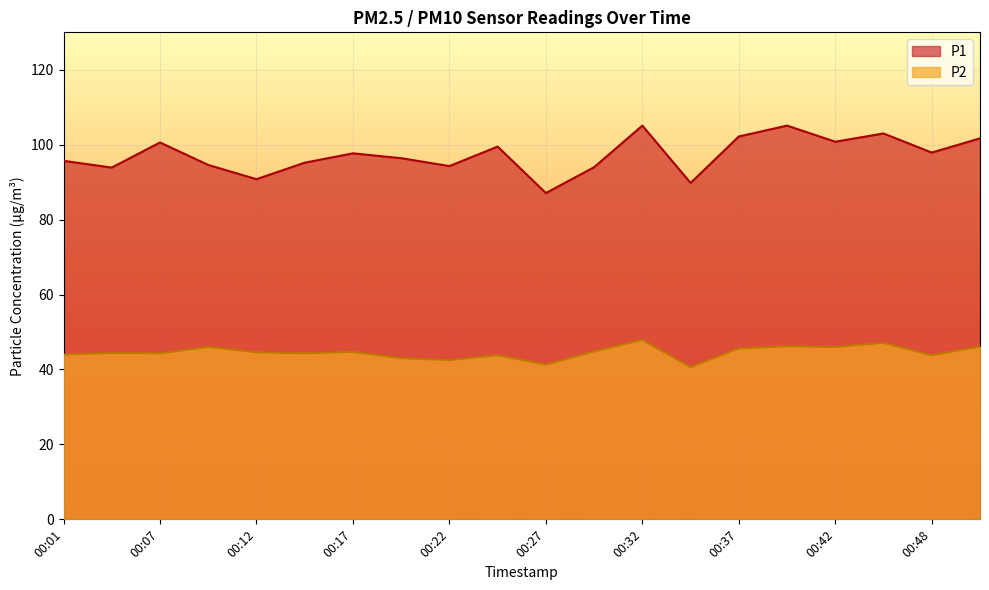

What is the maximum value for P2?

47.9